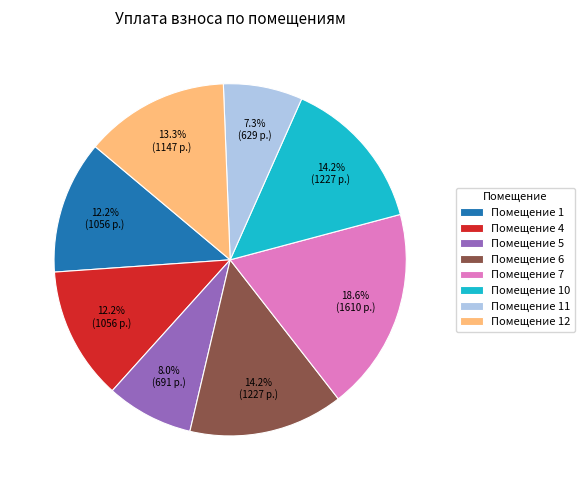

What is the total percentage of Помещение 12 and Помещение 5?

21.3%